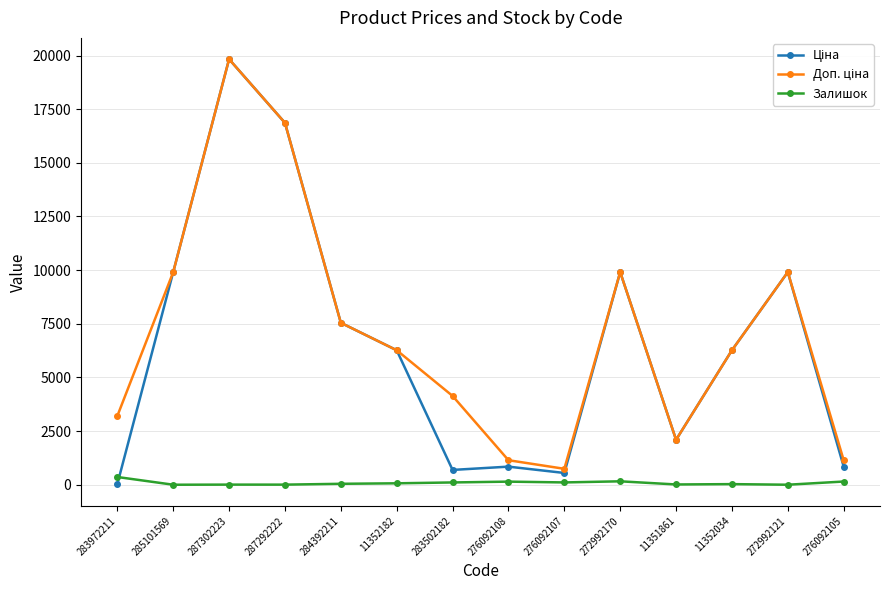

What is the greatest value displayed?

19831.1